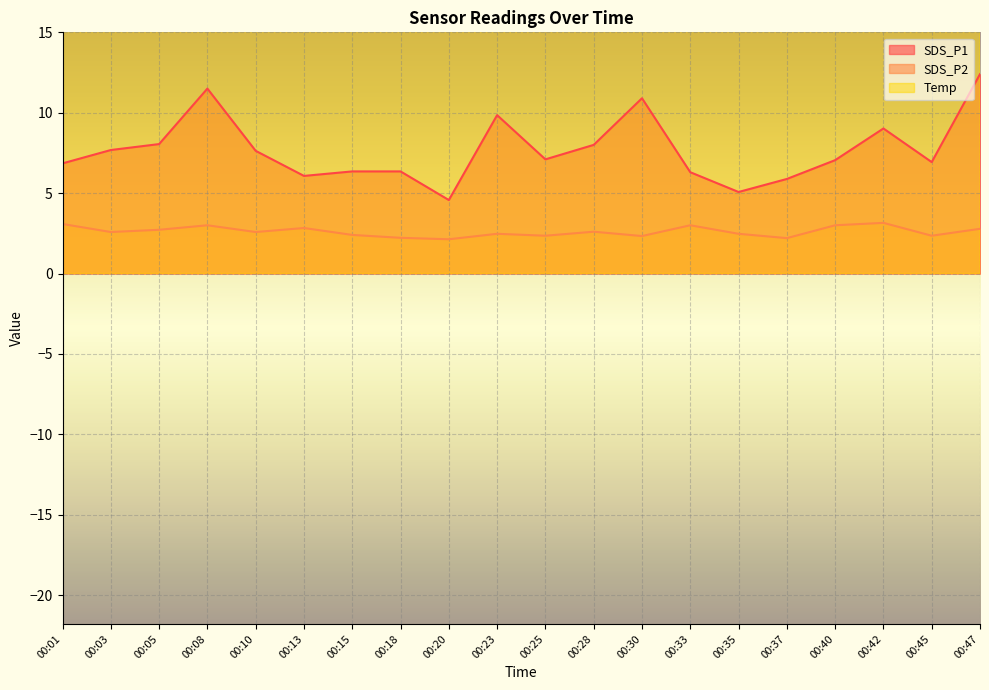

True or false: SDS_P2 has a value of 2.4 at 00:45.

True